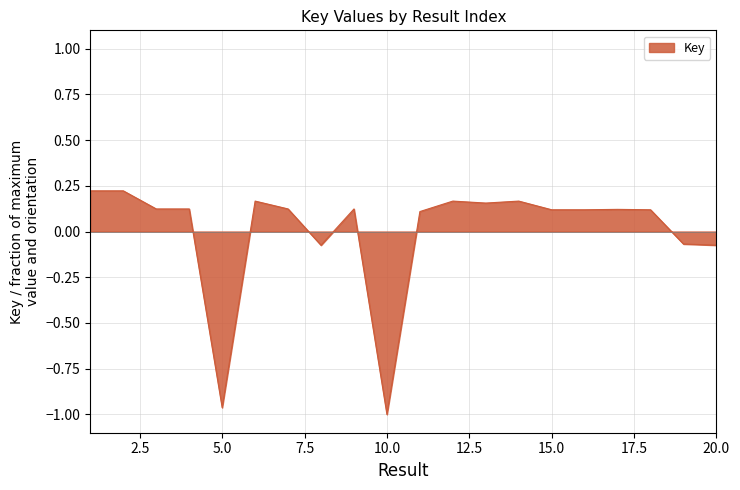

How many lines are shown in the chart?

1